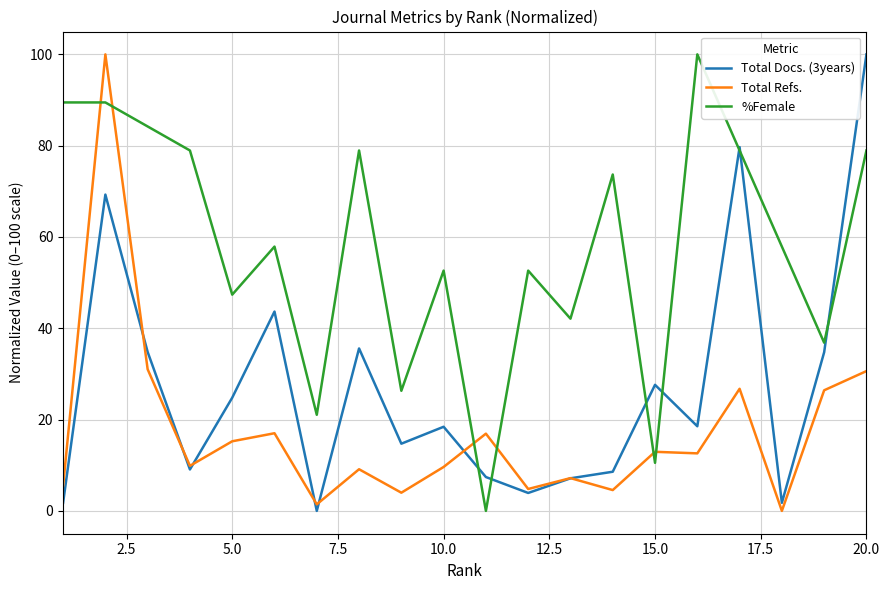

Which series has the largest total across all categories?

%Female